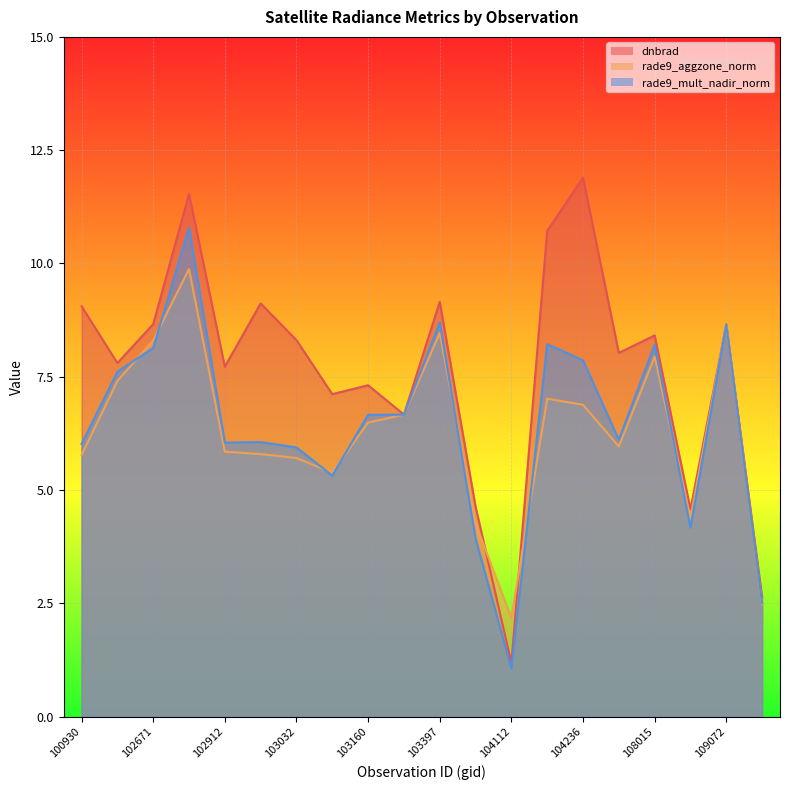

How many interior local valleys does the rade9_mult_nadir_norm series have?

5